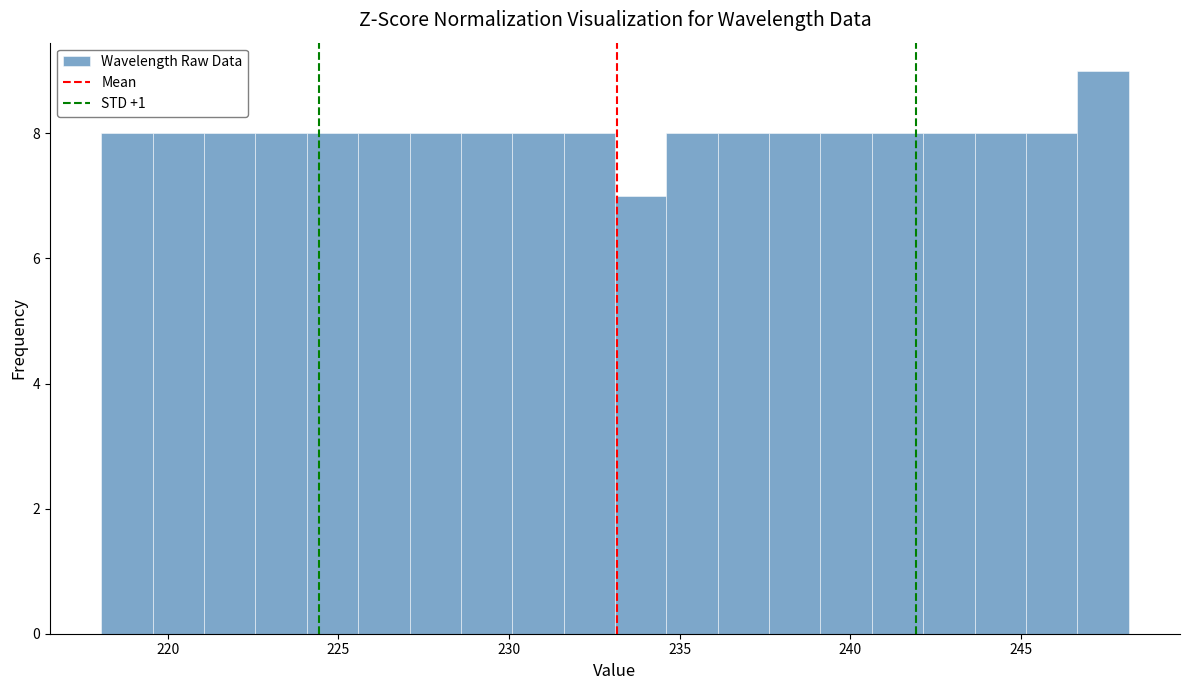

Around what value on the x-axis is the tallest bar? Give the approximate position of its centre, as read against the axis.

247.5